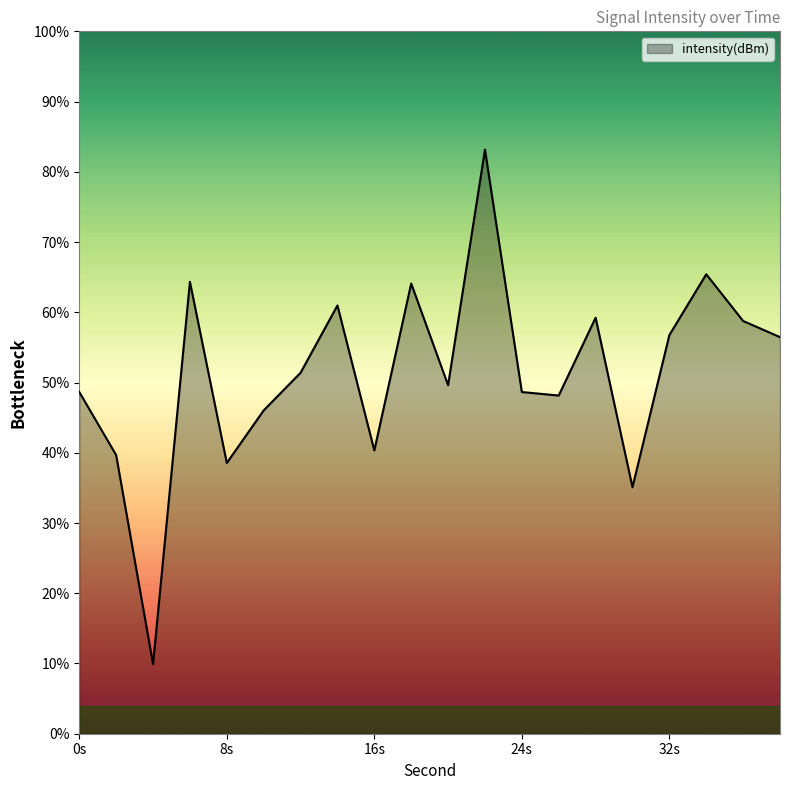

What is the difference between the maximum and minimum values?

73.2